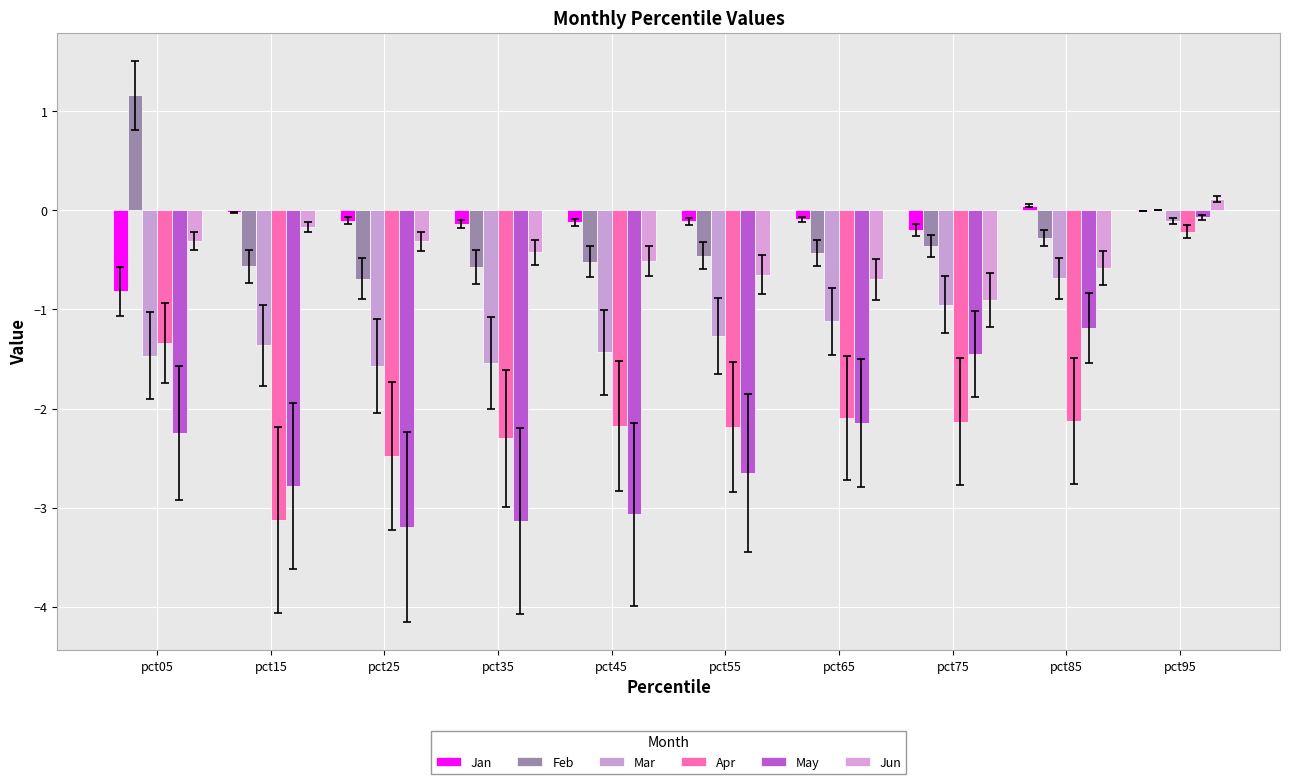

Reading left to right, what are all the values shown in this chart?

Jan: -0.8	-0.0	-0.1	-0.1	-0.1	-0.1	-0.1	-0.2	0.0	-0.0
Feb: 1.2	-0.6	-0.7	-0.6	-0.5	-0.5	-0.4	-0.4	-0.3	0.0
Mar: -1.5	-1.4	-1.6	-1.5	-1.4	-1.3	-1.1	-1.0	-0.7	-0.1
Apr: -1.3	-3.1	-2.5	-2.3	-2.2	-2.2	-2.1	-2.1	-2.1	-0.2
May: -2.2	-2.8	-3.2	-3.1	-3.1	-2.7	-2.1	-1.5	-1.2	-0.1
Jun: -0.3	-0.2	-0.3	-0.4	-0.5	-0.6	-0.7	-0.9	-0.6	0.1